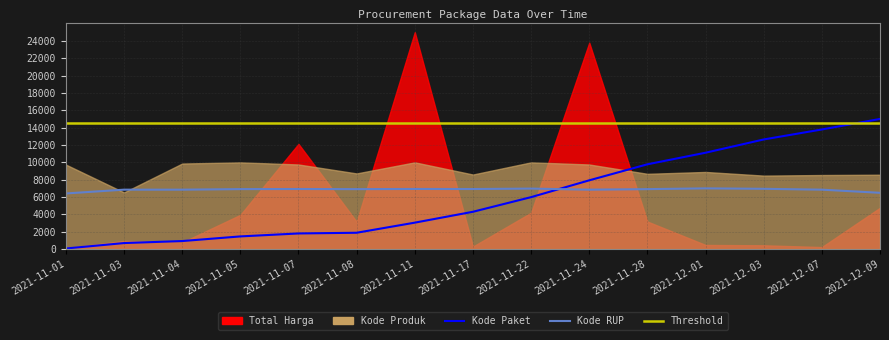

What is the label of the 2nd point from the left?

2021-11-03